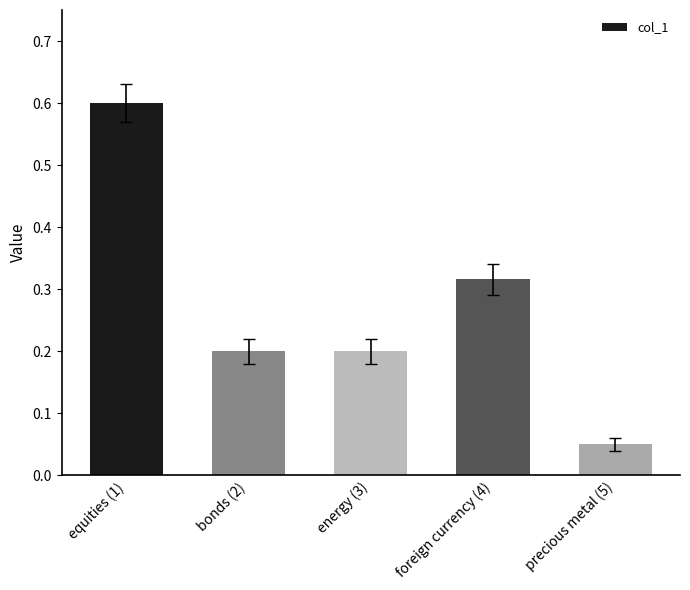

What is the label of the 1st bar from the left?

equities (1)